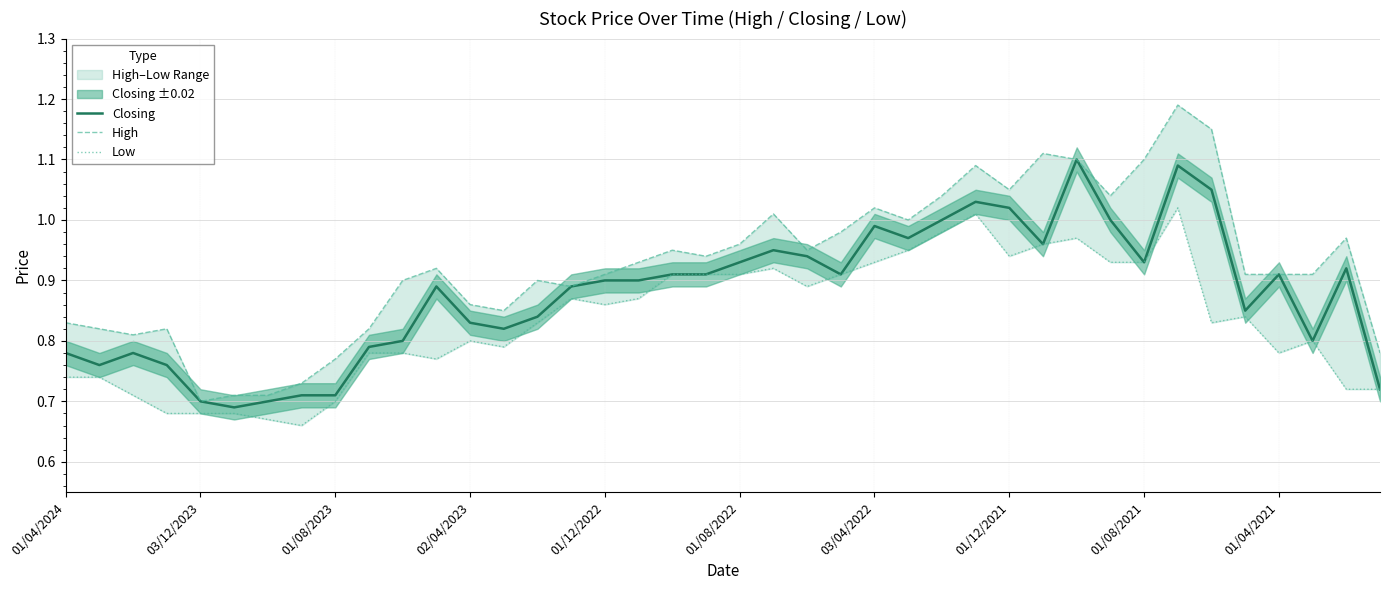

In Low, how many points are higher than both neighbors (excluding endpoints)?

8